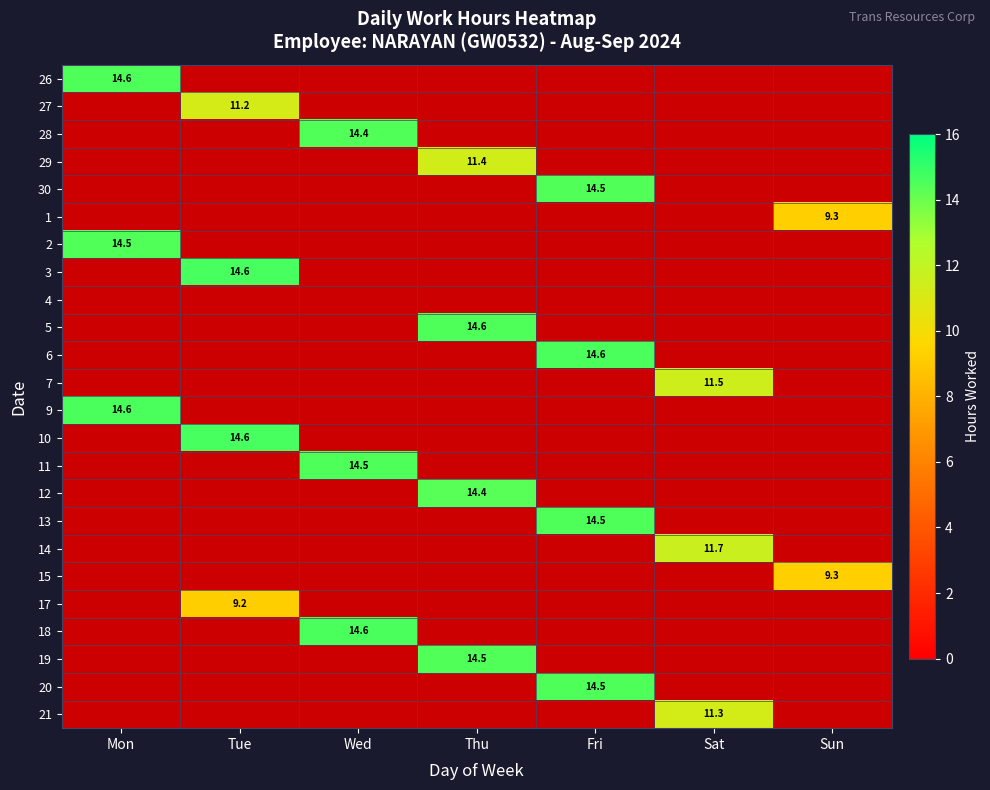

Which has a higher value, Tue or Sat?

Sat